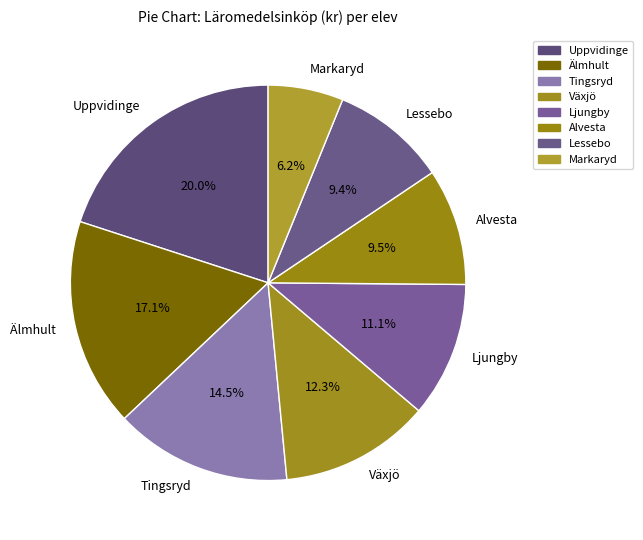

Is it true that Älmhult is 2% of the pie?

False